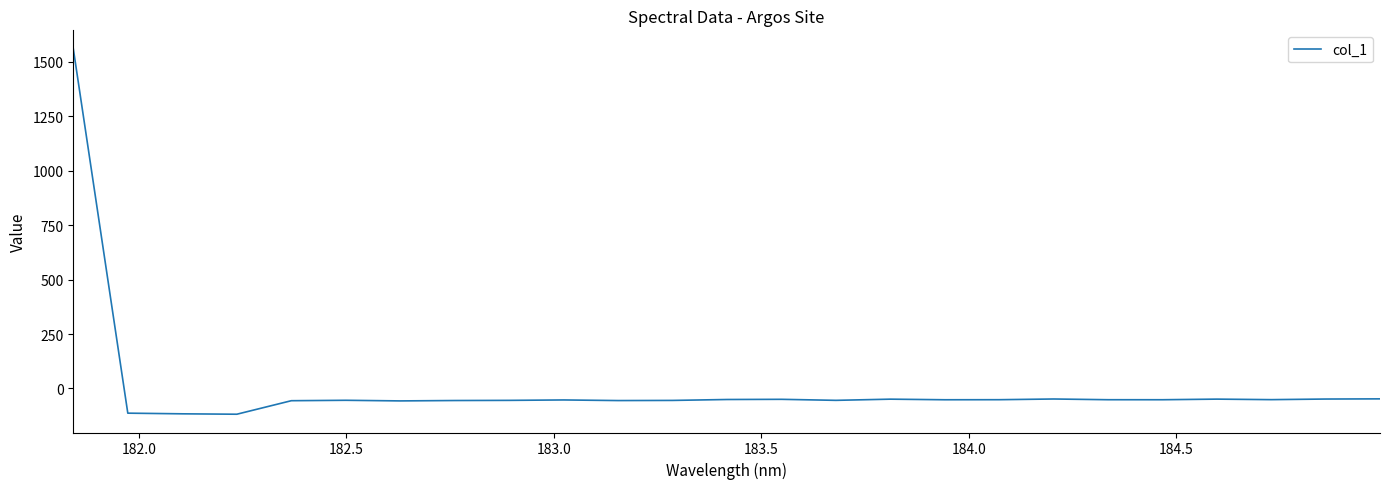

What is the maximum value shown in the chart?

1560.4